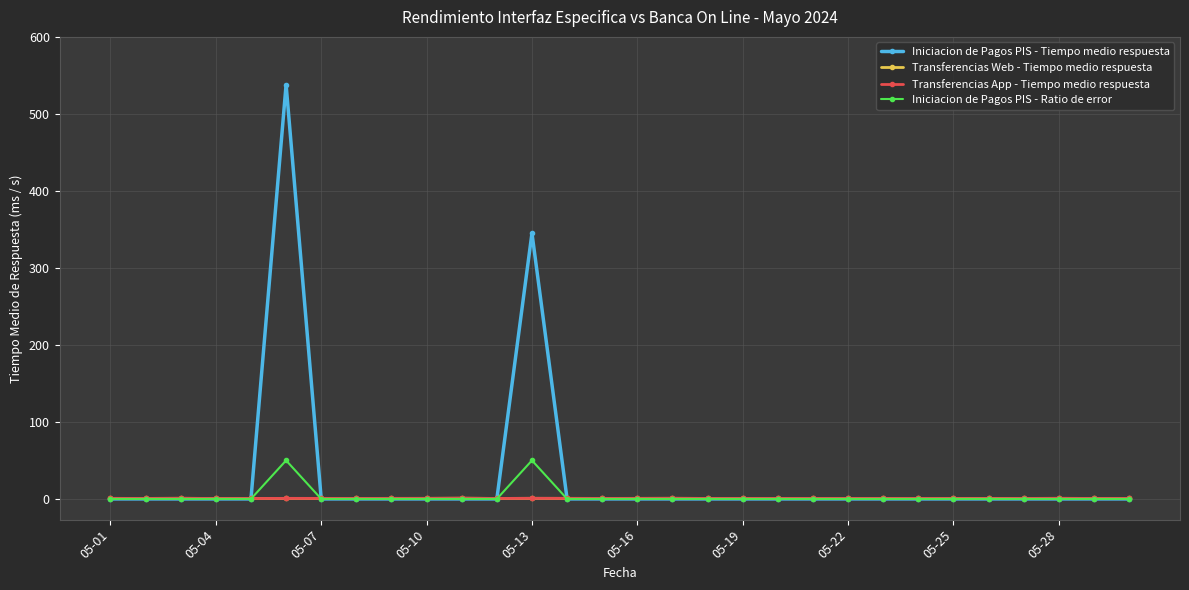

What is the difference between the maximum and minimum values in the Transferencias Web - Tiempo medio respuesta series?

0.4